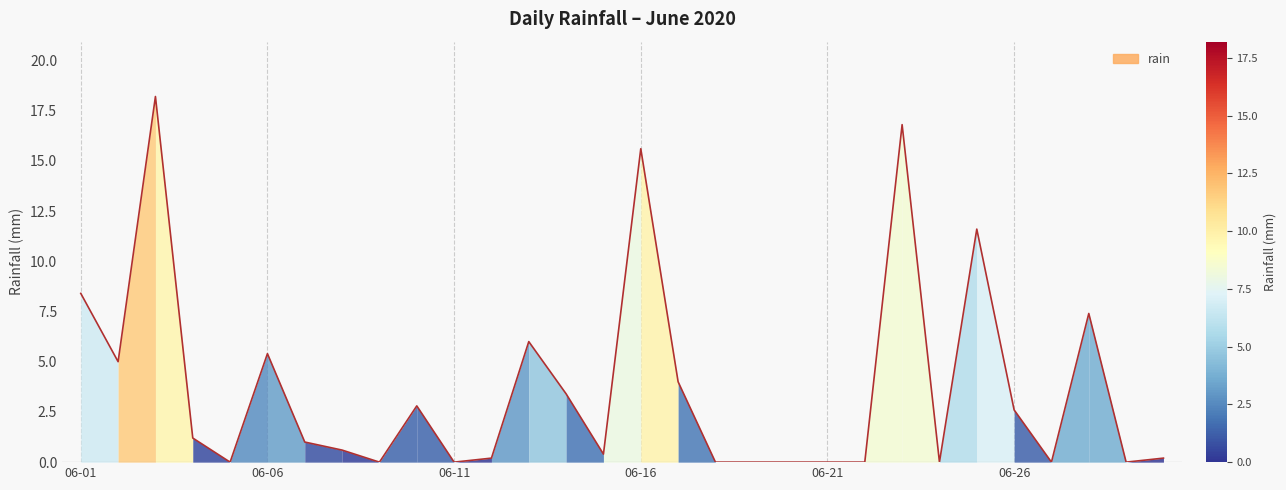

What is the greatest value displayed?

18.2